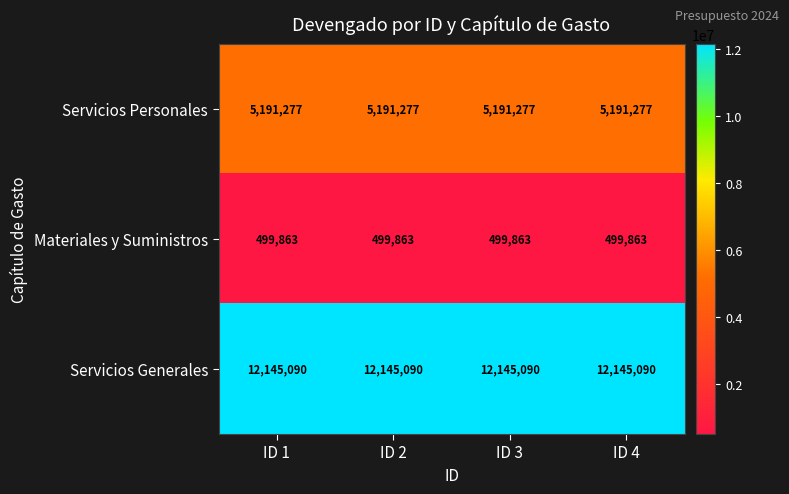

What is the greatest value displayed?

12145090